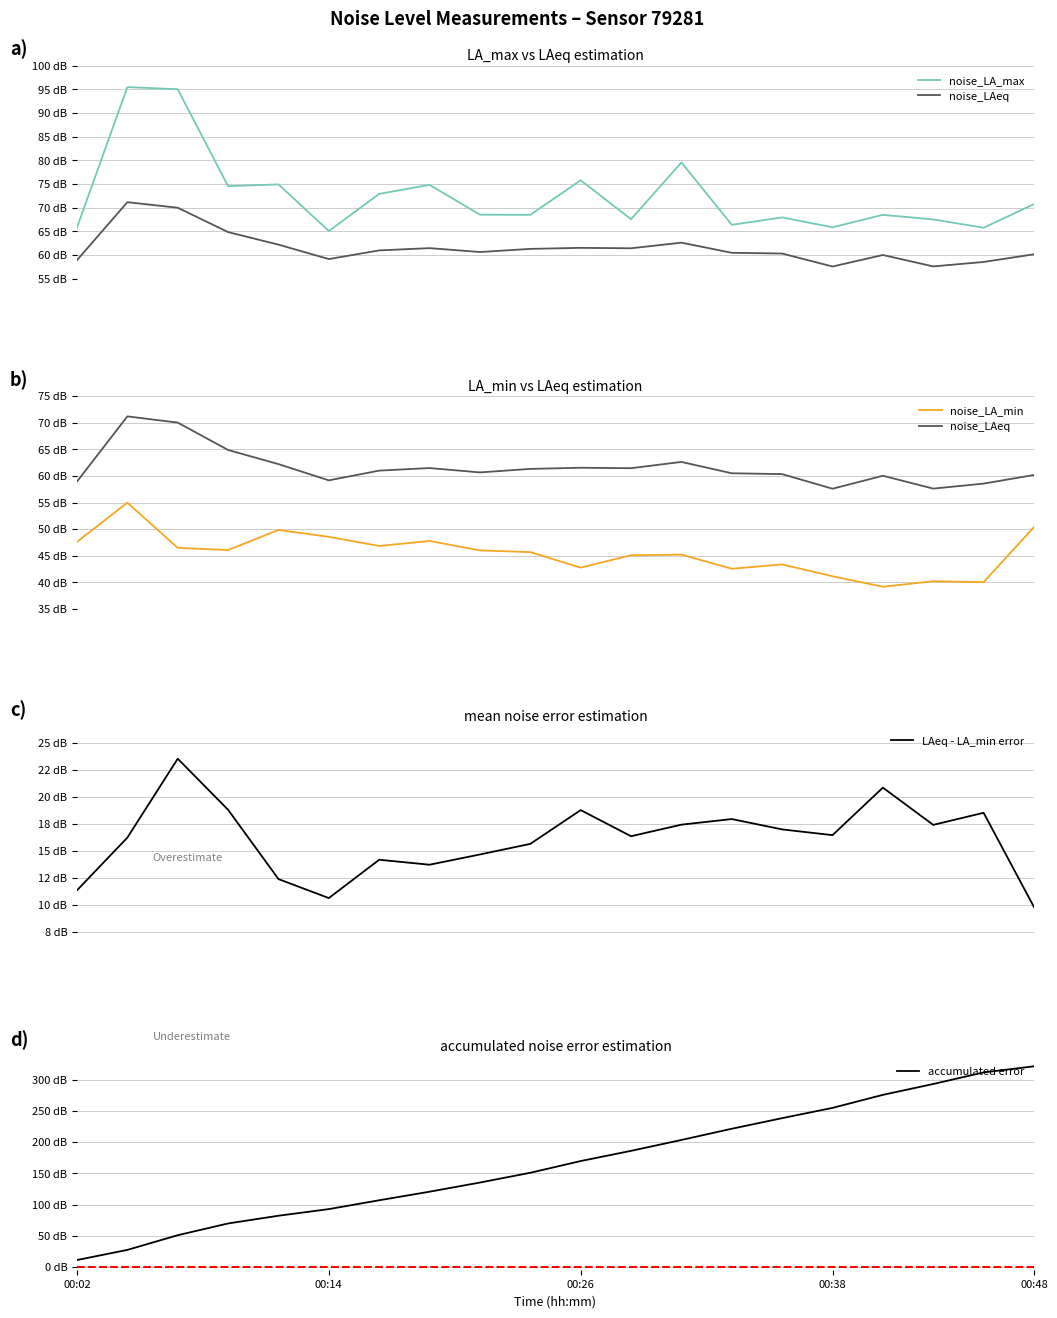

How many values in the LAeq - LA_min error series are below 16?

8